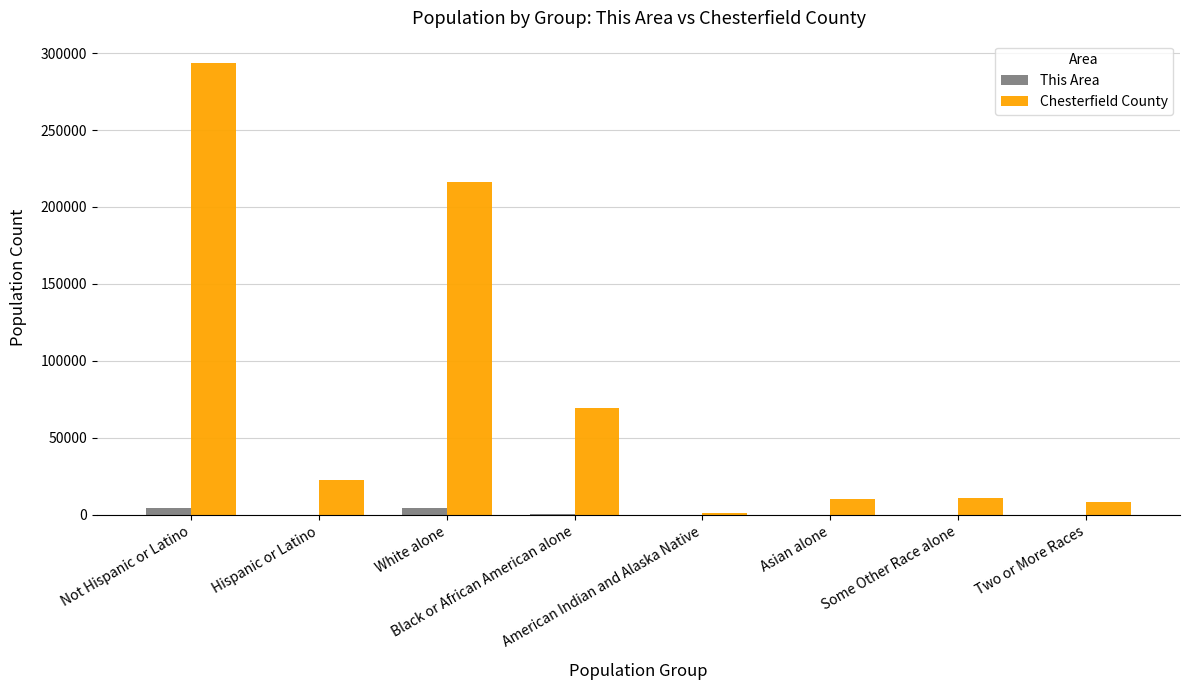

Which series has the largest total across all categories?

Chesterfield County